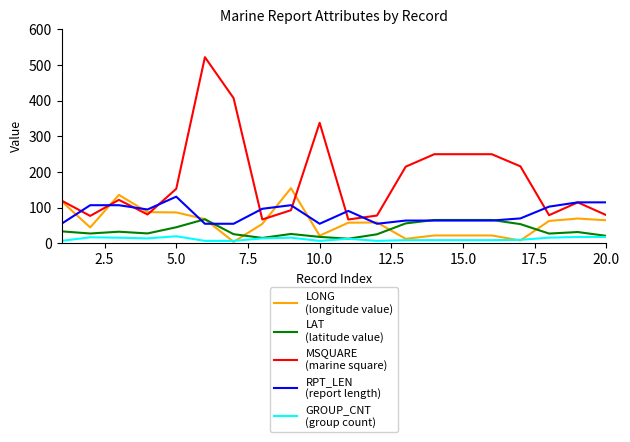

What is the greatest value displayed?

522.0